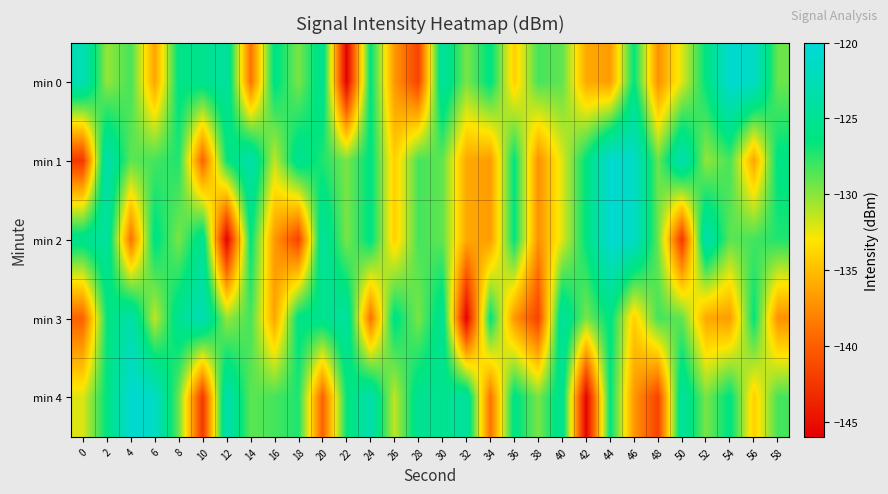

Between 30 and 18, which is larger?

30